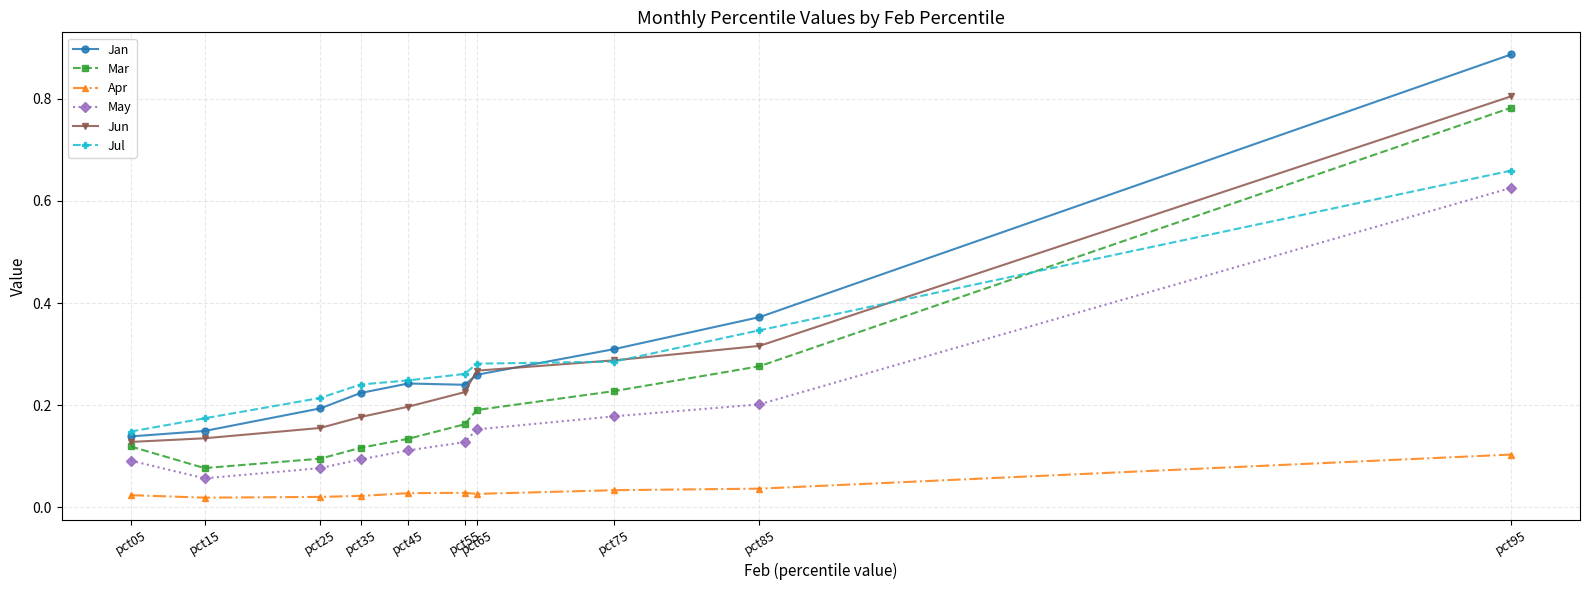

How many distinct data groups are displayed?

6